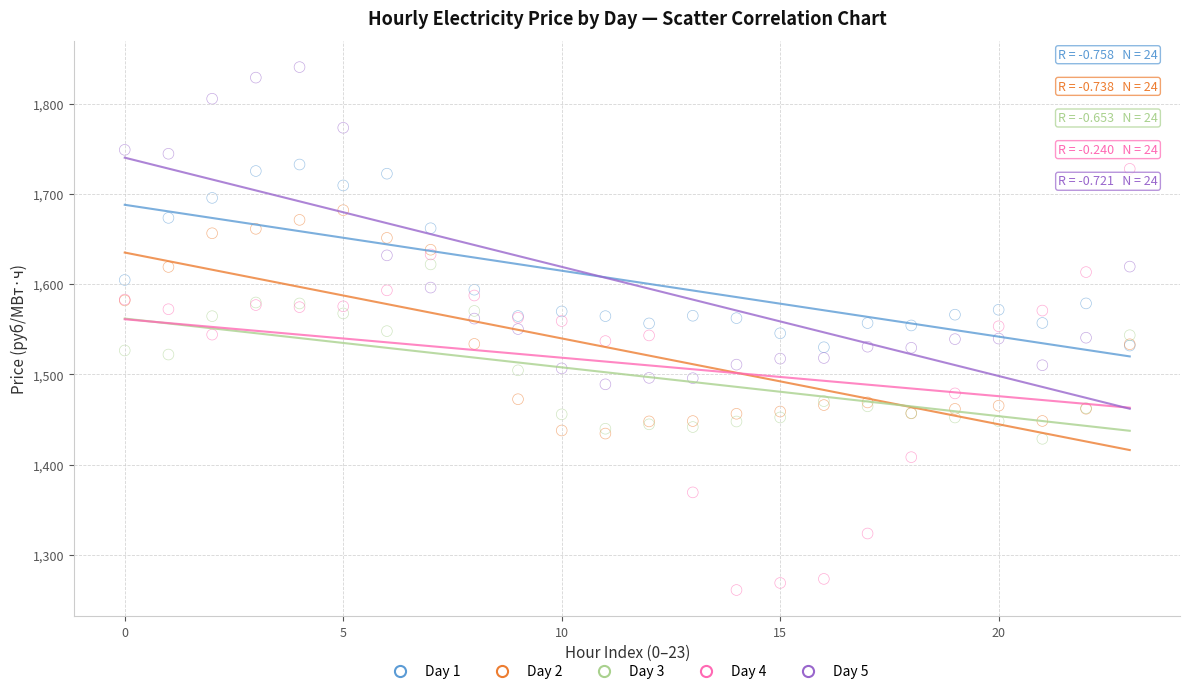

Which series reaches the minimum Y coordinate?

Day 4